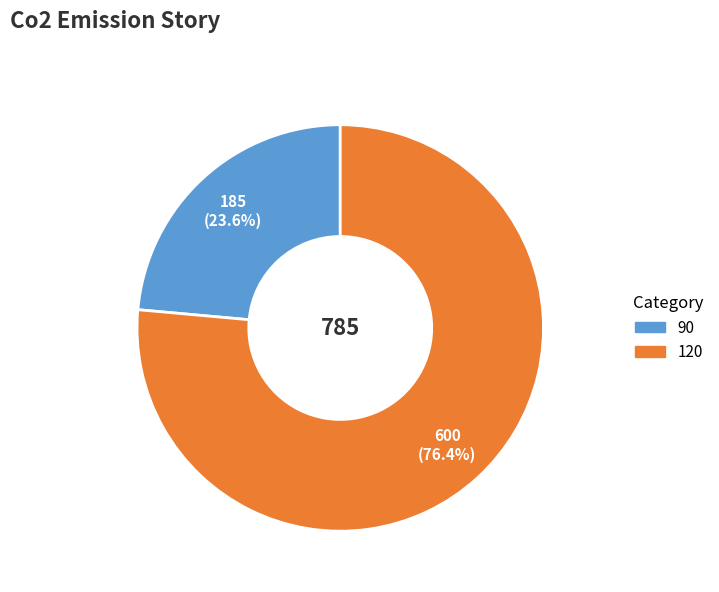

To the nearest percent, what percentage of the pie is 90?

24%